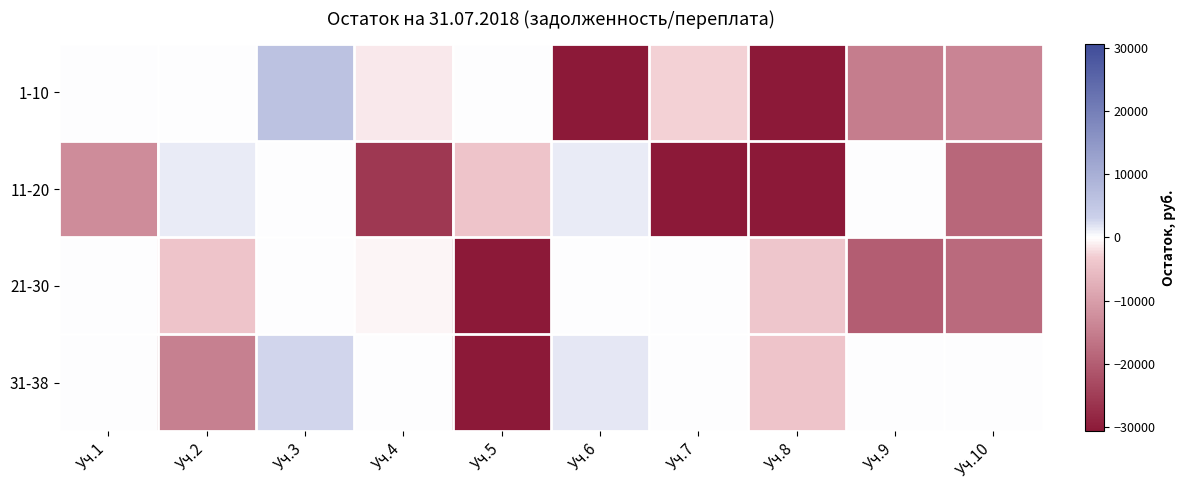

Which category has the lowest value across all series?

Уч.6